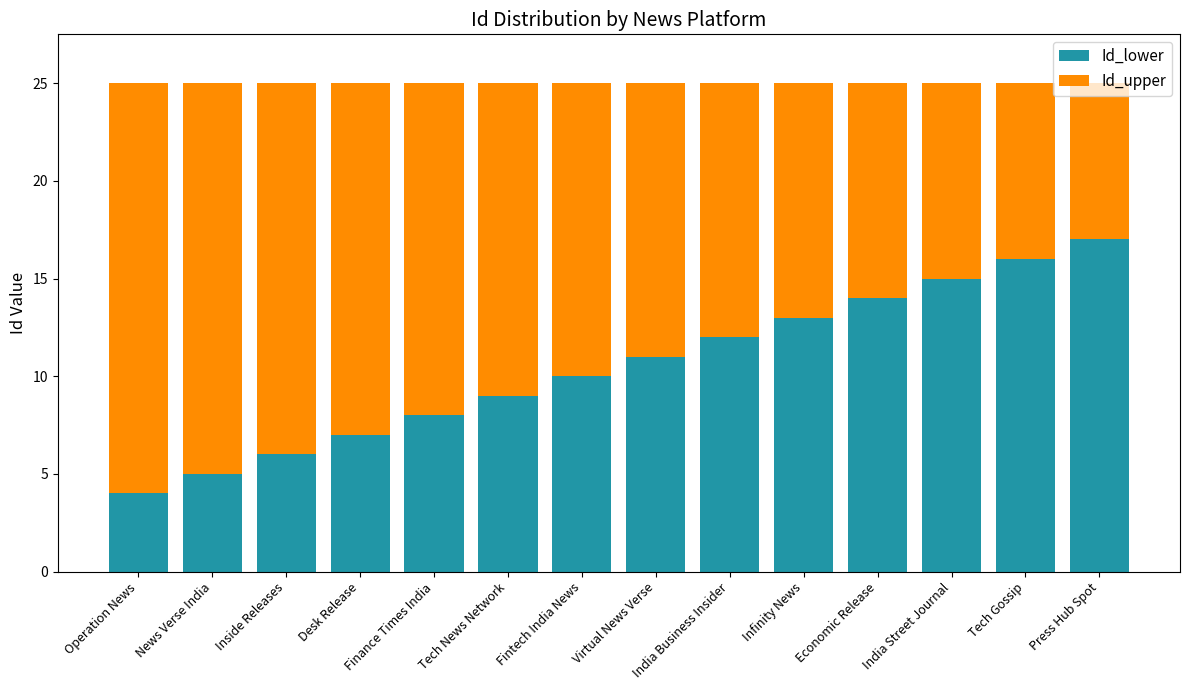

True or false: Id_lower has a value of 11 at Virtual News Verse.

True